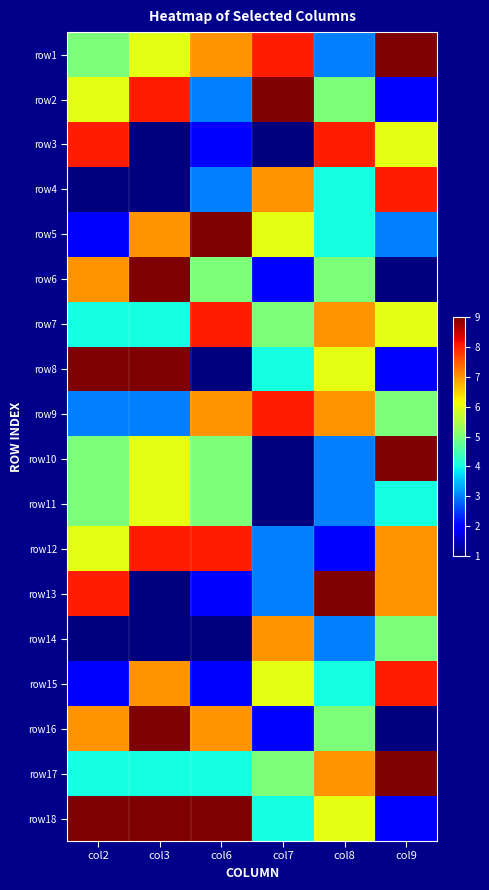

Rank the series at col7 from lowest to highest value.

row3, row10, row11, row6, row16, row12, row13, row8, row18, row7, row17, row5, row15, row4, row14, row1, row9, row2